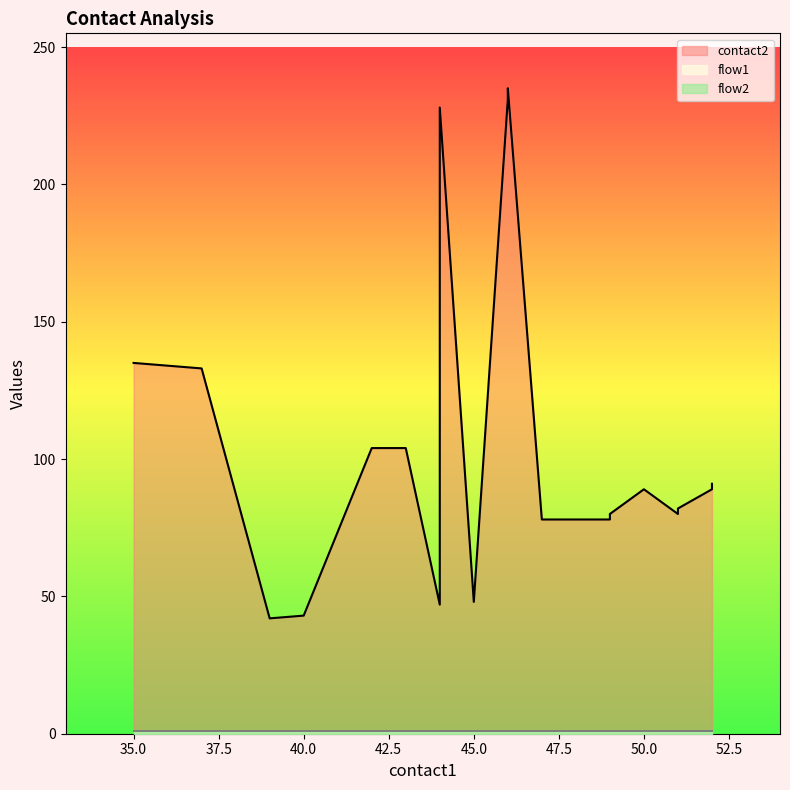

What is the value of the flow2 point at the 14th from the left?

1